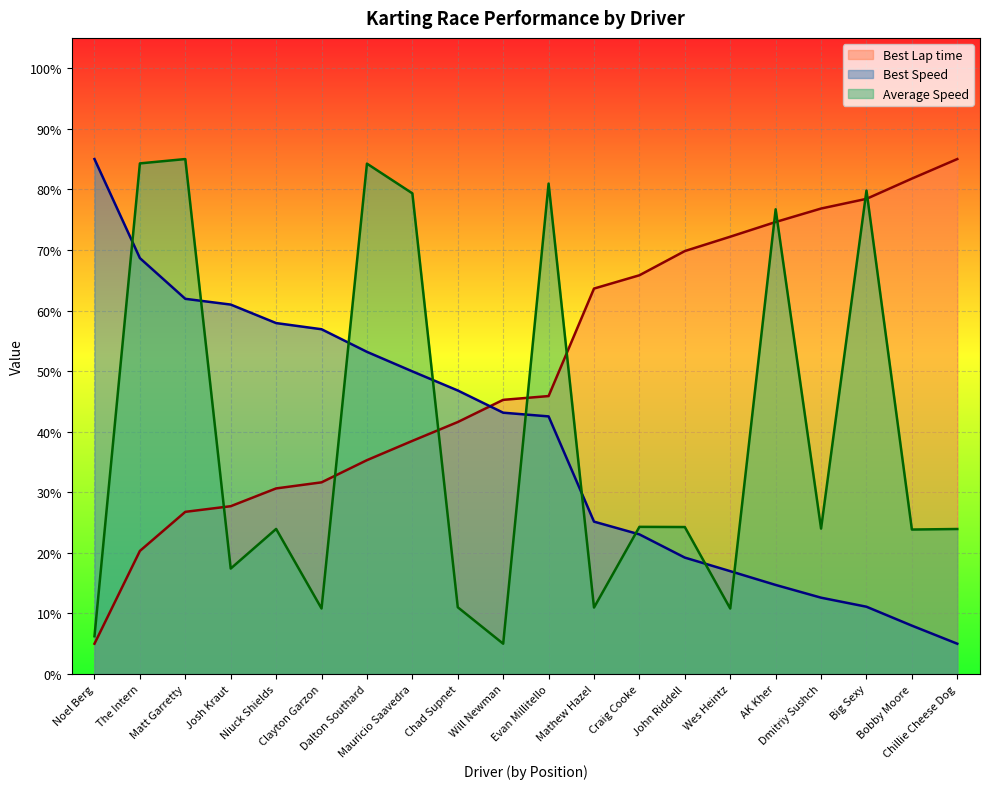

At which label is Average Speed closest to 45?

Craig Cooke